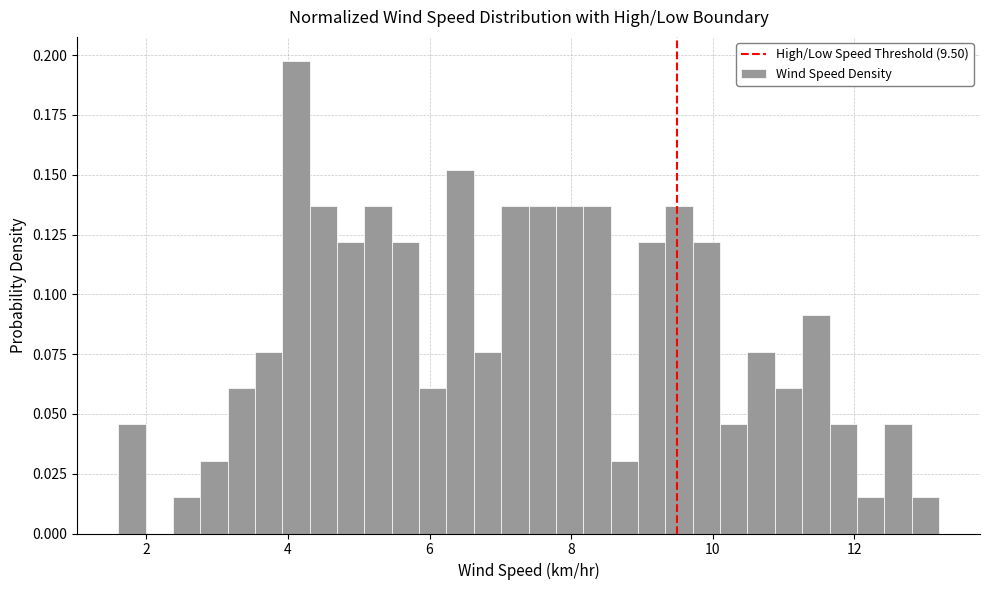

Read against the x-axis, roughly where is the centre of the tallest bar?

4.2